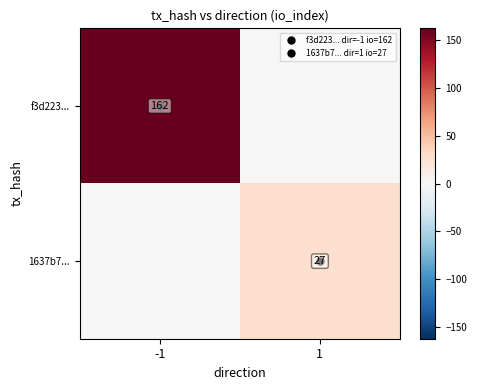

Count the 1637b7... values in the range 0 to 27.

2